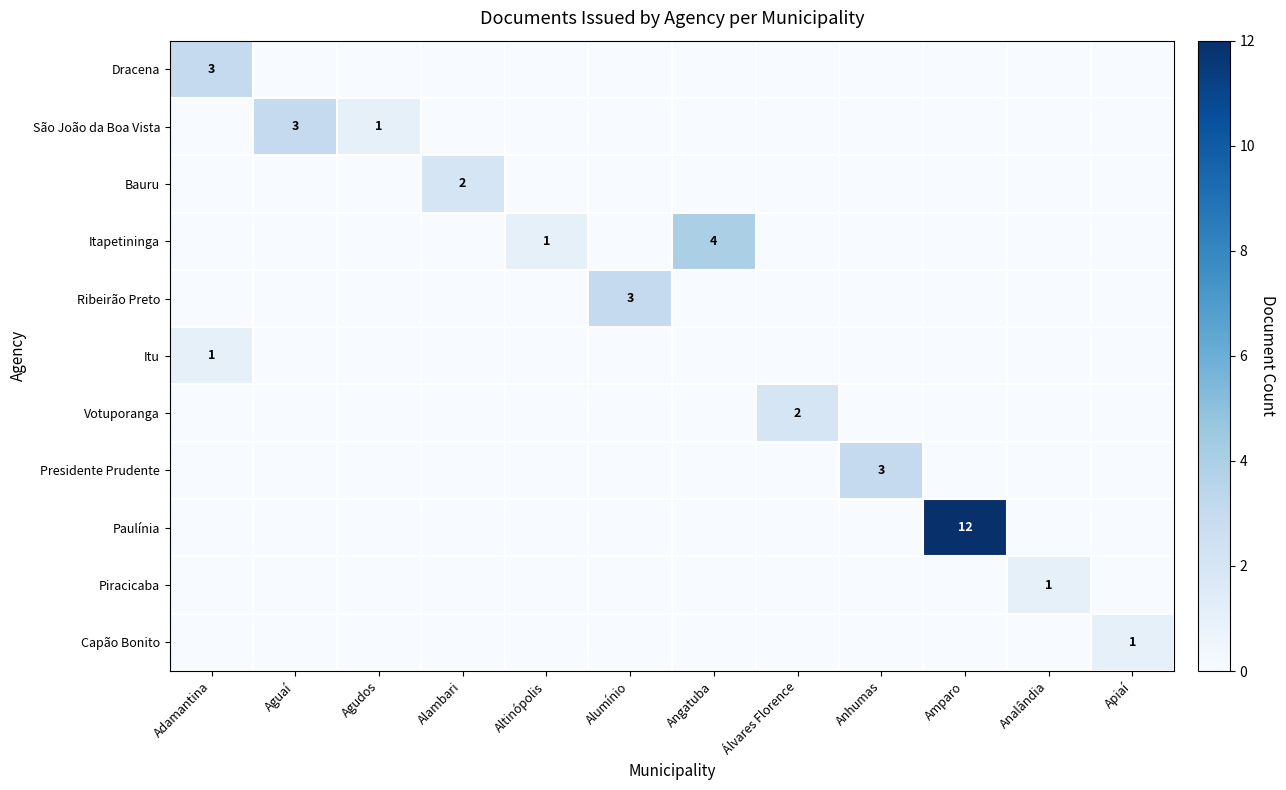

The value of Ribeirão Preto at Alumínio is 5. True or false?

False